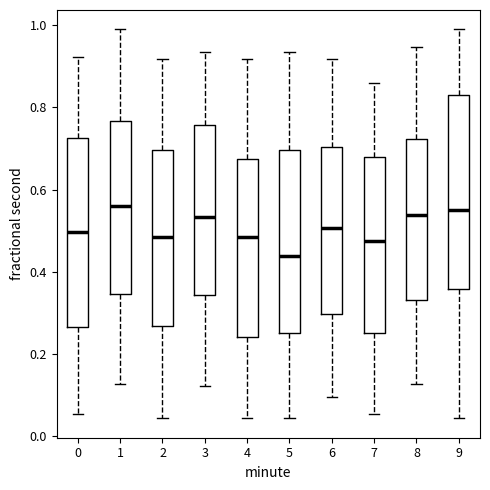

Reading left to right, transcribe this box plot: for each box, give where its median line is, the range the box spans, and where its two whiskers end, as read against the y-axis. The values are not printed on the chart, so give them approximately, as read against the axis.

0: median 0.50, box 0.26 to 0.72, whiskers 0.06 to 0.92
1: median 0.56, box 0.34 to 0.76, whiskers 0.12 to 0.98
2: median 0.48, box 0.26 to 0.70, whiskers 0.04 to 0.92
3: median 0.54, box 0.34 to 0.76, whiskers 0.12 to 0.94
4: median 0.48, box 0.24 to 0.68, whiskers 0.04 to 0.92
5: median 0.44, box 0.26 to 0.70, whiskers 0.04 to 0.94
6: median 0.50, box 0.30 to 0.70, whiskers 0.10 to 0.92
7: median 0.48, box 0.26 to 0.68, whiskers 0.06 to 0.86
8: median 0.54, box 0.34 to 0.72, whiskers 0.12 to 0.94
9: median 0.56, box 0.36 to 0.84, whiskers 0.04 to 0.98